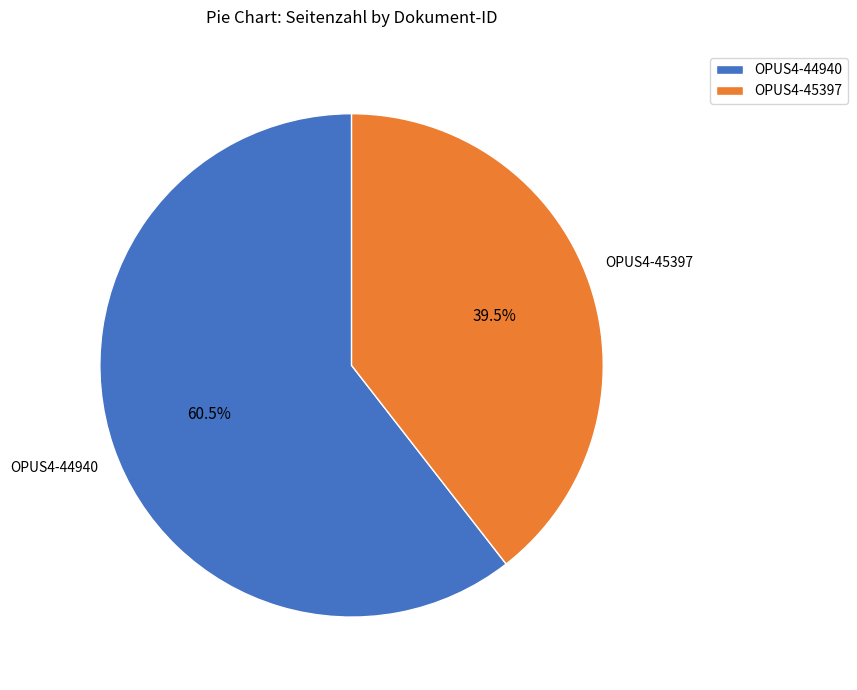

To the nearest percent, what is the difference between the OPUS4-44940 and OPUS4-45397 slice percentages?

21%